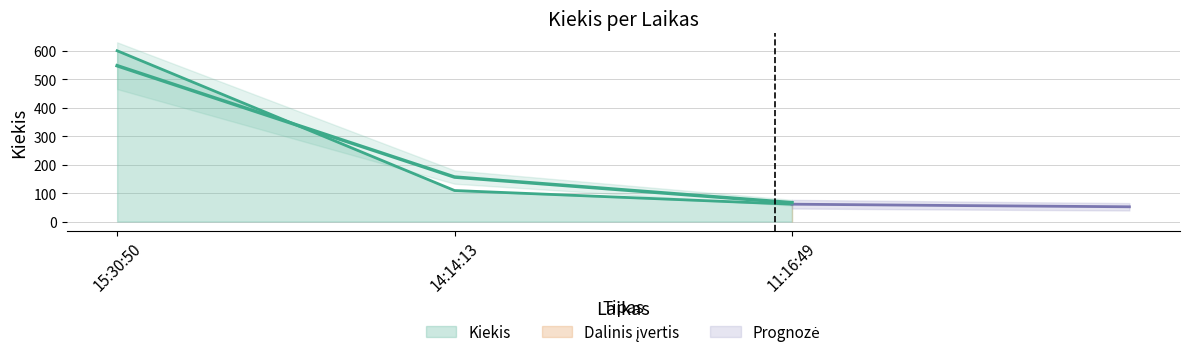

What is the average value?

257